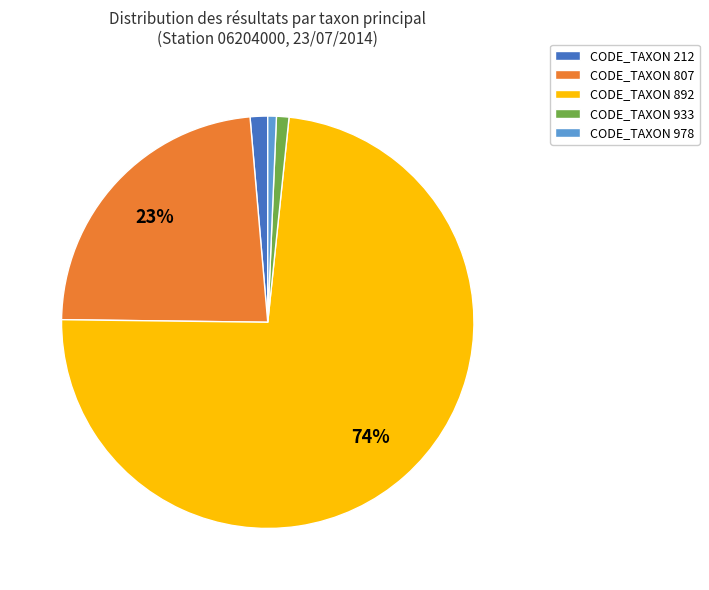

How many slices are in this pie chart?

5